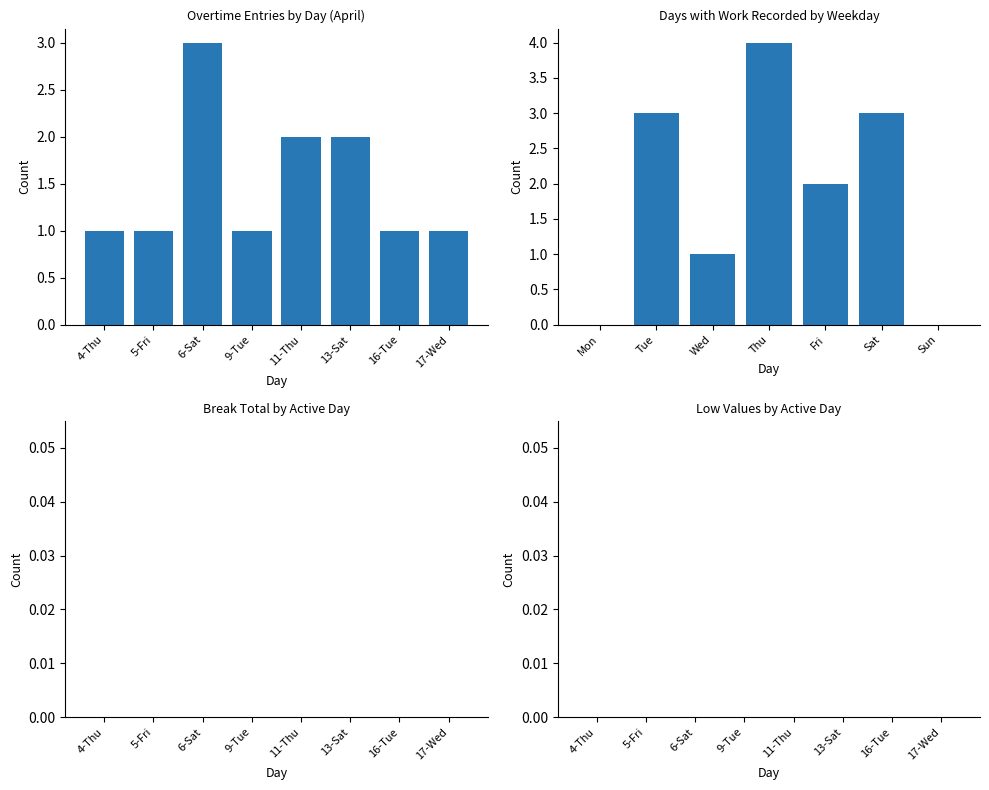

Where is Overtime Count nearest to the value 1?

4-Thu